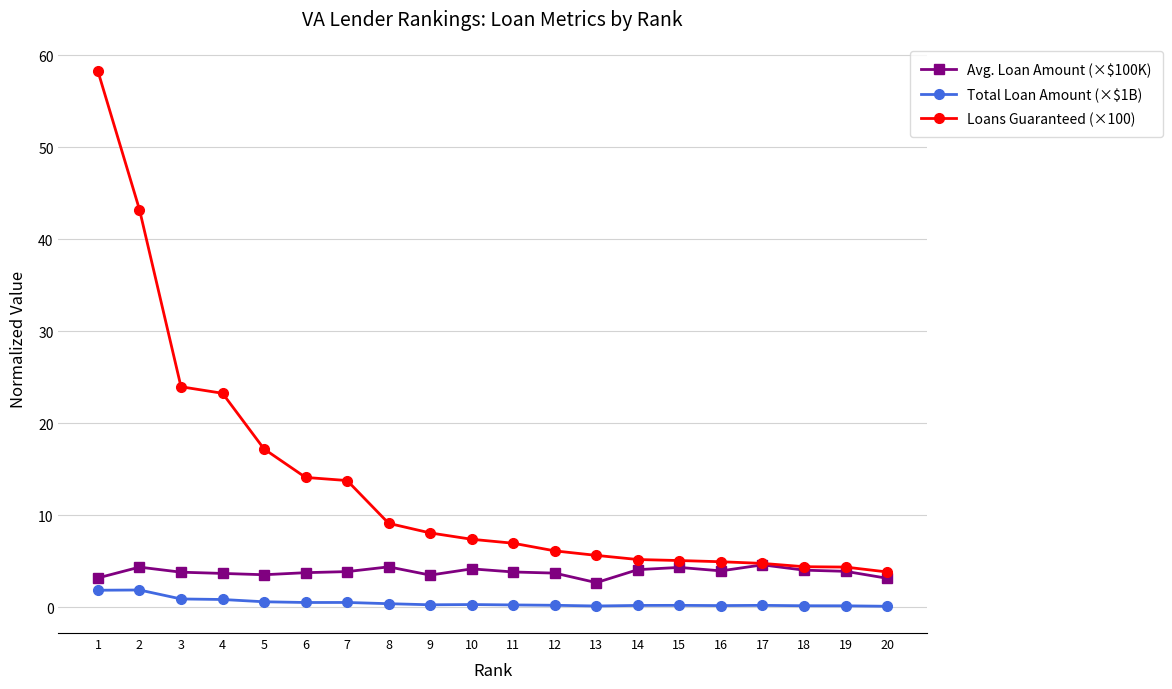

How many lines are shown in the chart?

3